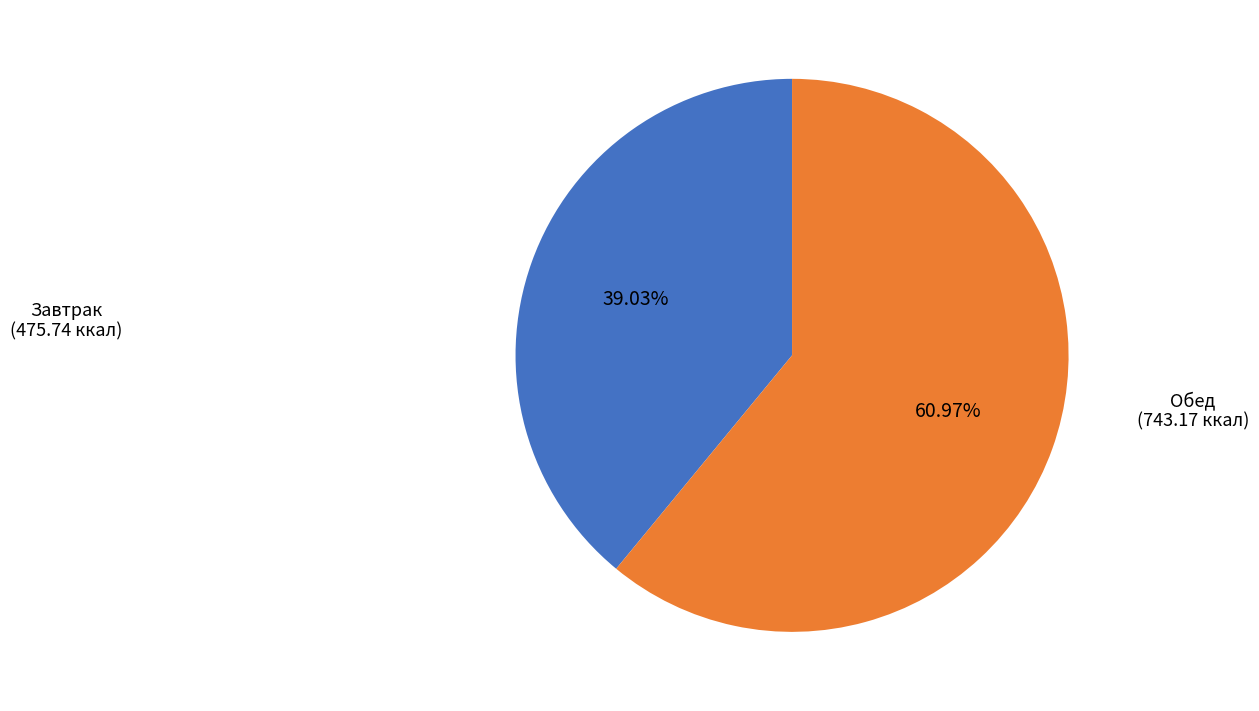

Is there any slice that represents more than half of the pie?

Yes